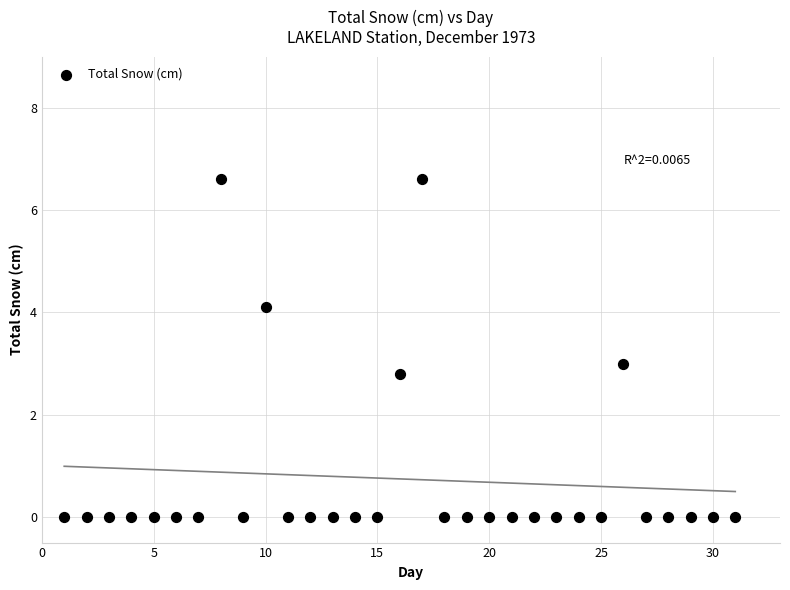

What is the range of Y values (max minus min)?

6.6